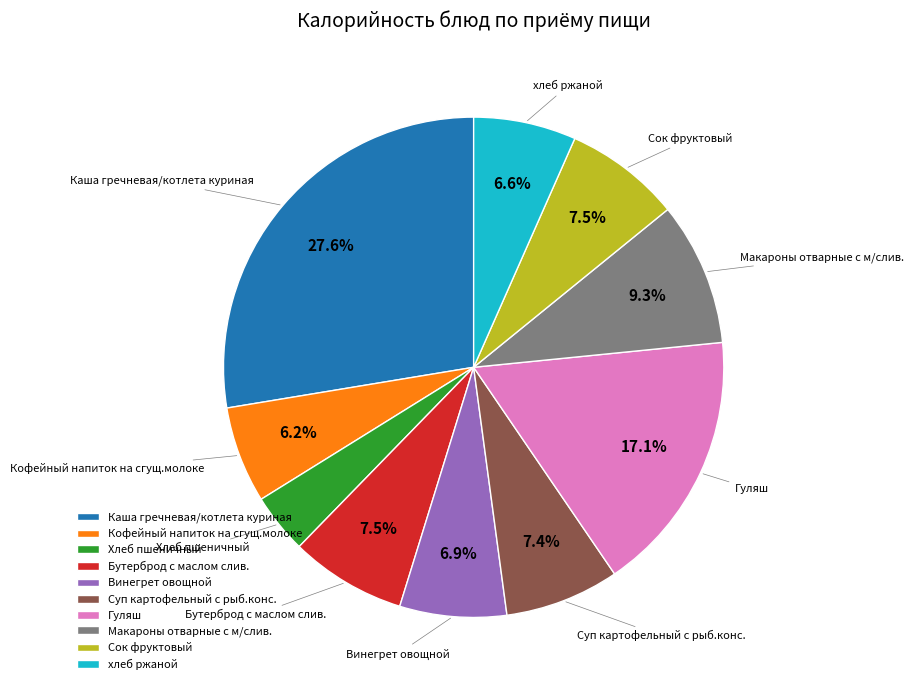

The Винегрет овощной slice represents 7% of the pie. True or false?

True